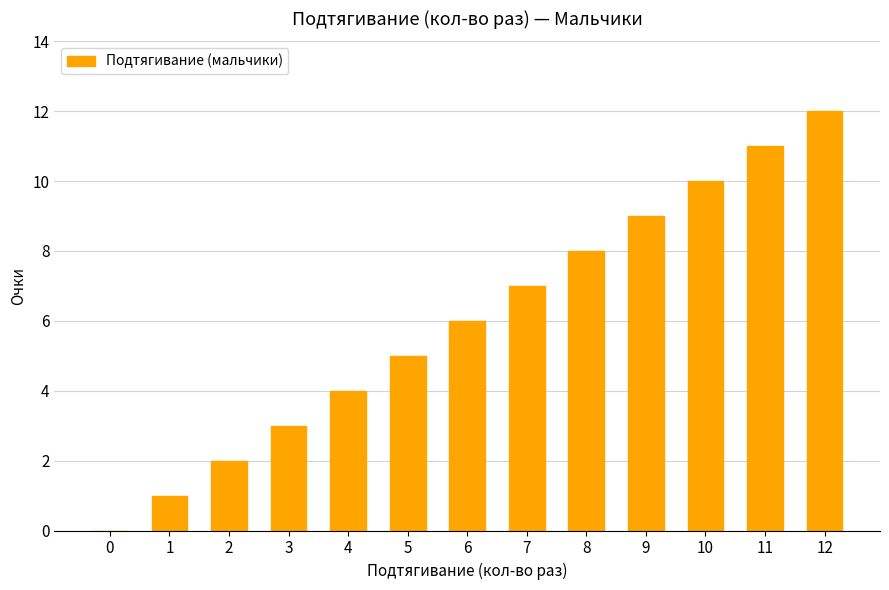

The value at 11 is 7. True or false?

False